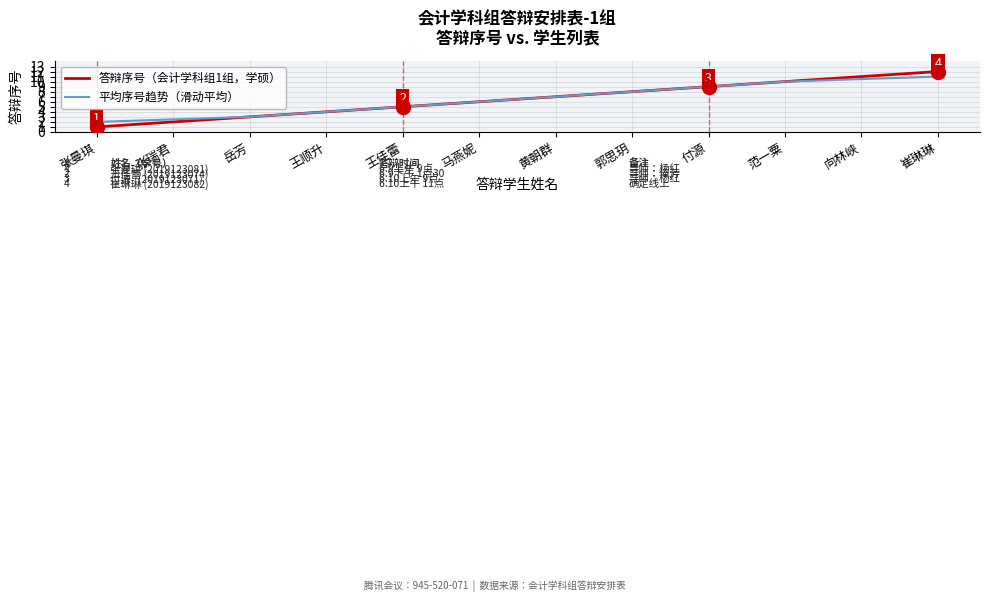

The value of 平均序号趋势（滑动平均） at 付源 is 9.0. True or false?

True